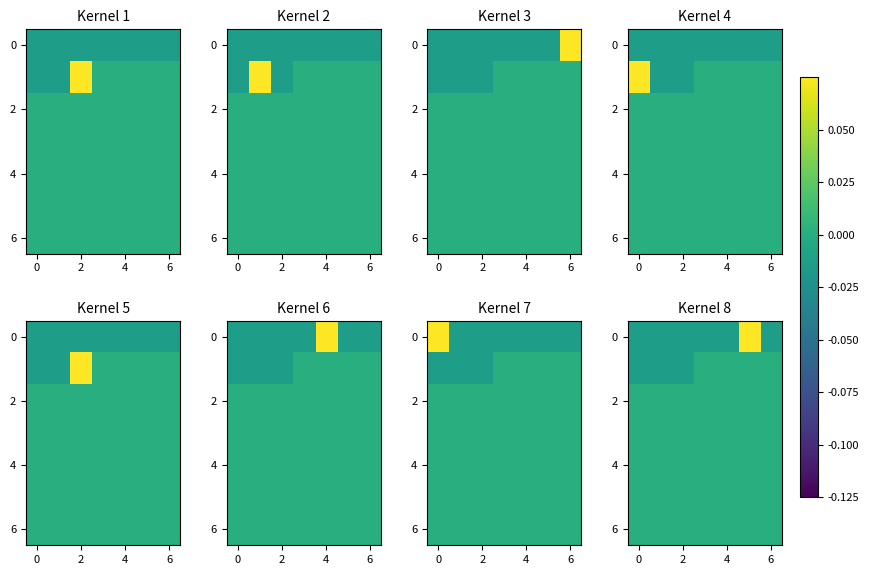

At how many categories does at least one series exceed 0?

1